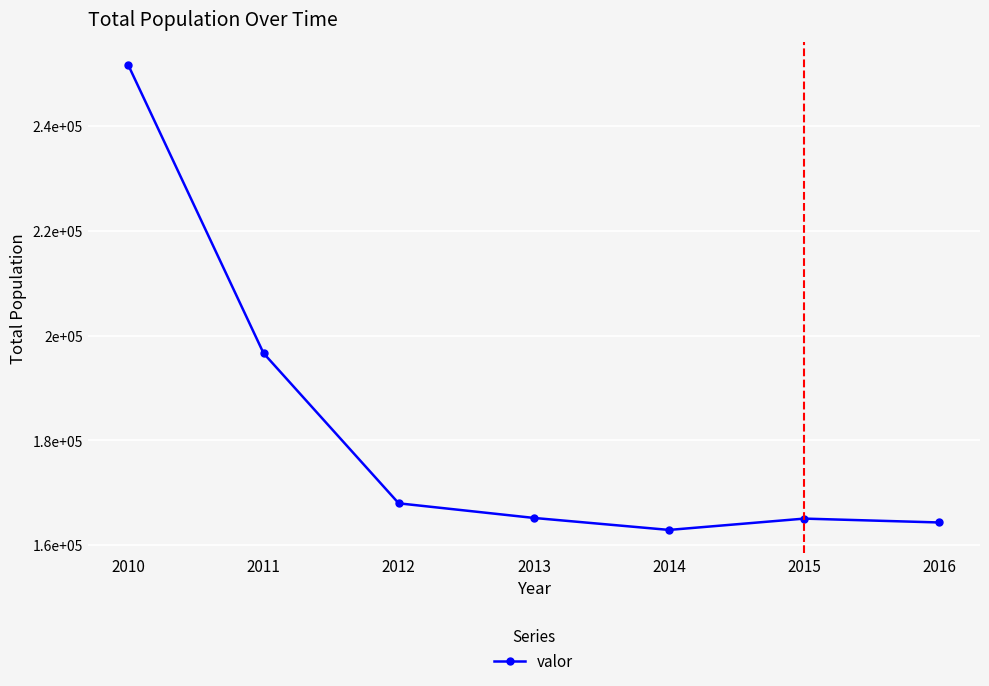

Does the chart have visible grid lines?

Yes